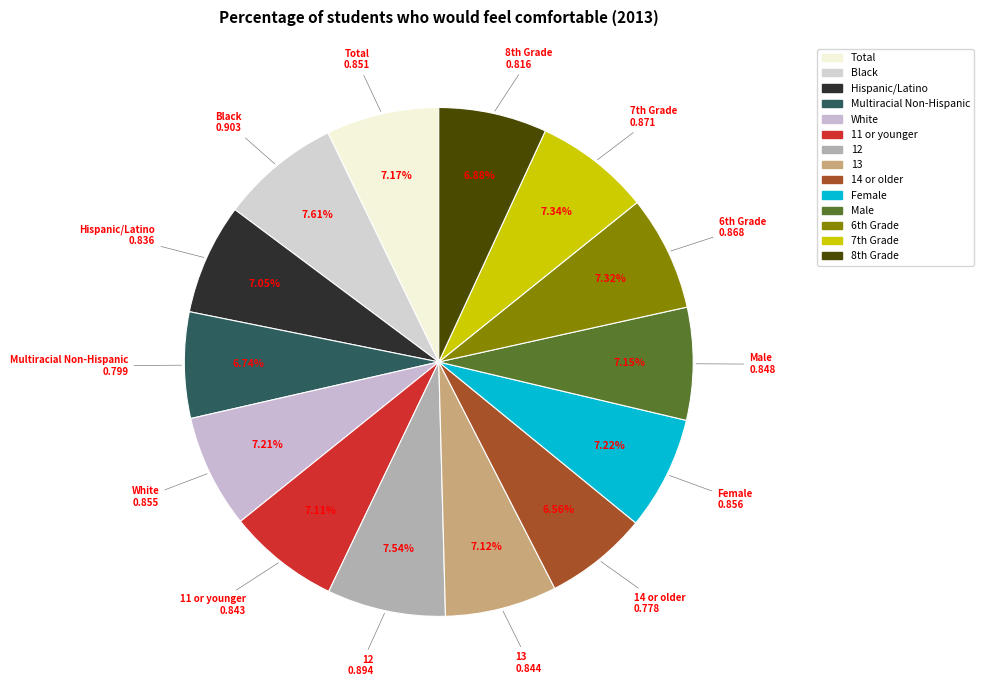

Count the number of slices in the pie.

14